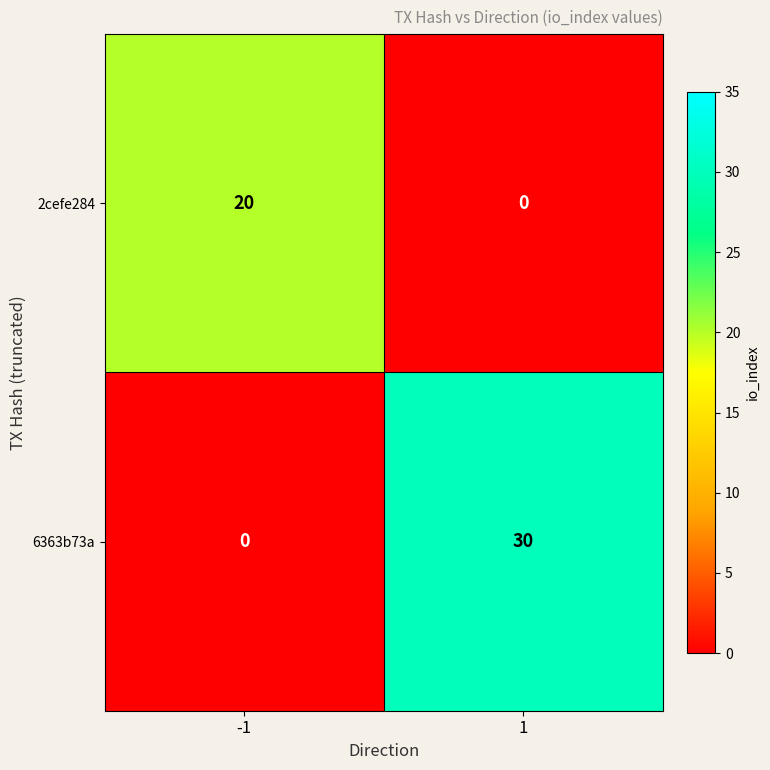

How many data points in 2cefe284 are less than 20?

1